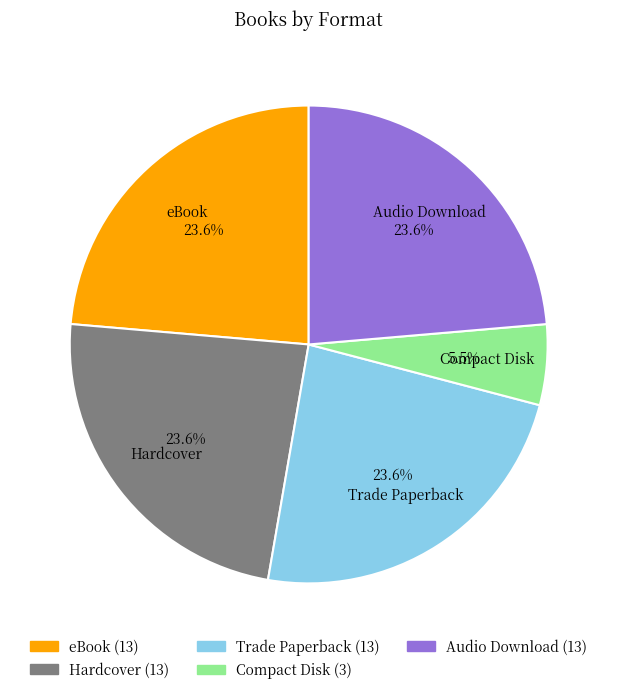

To the nearest percent, what is the difference between the Compact Disk and eBook slice percentages?

18%